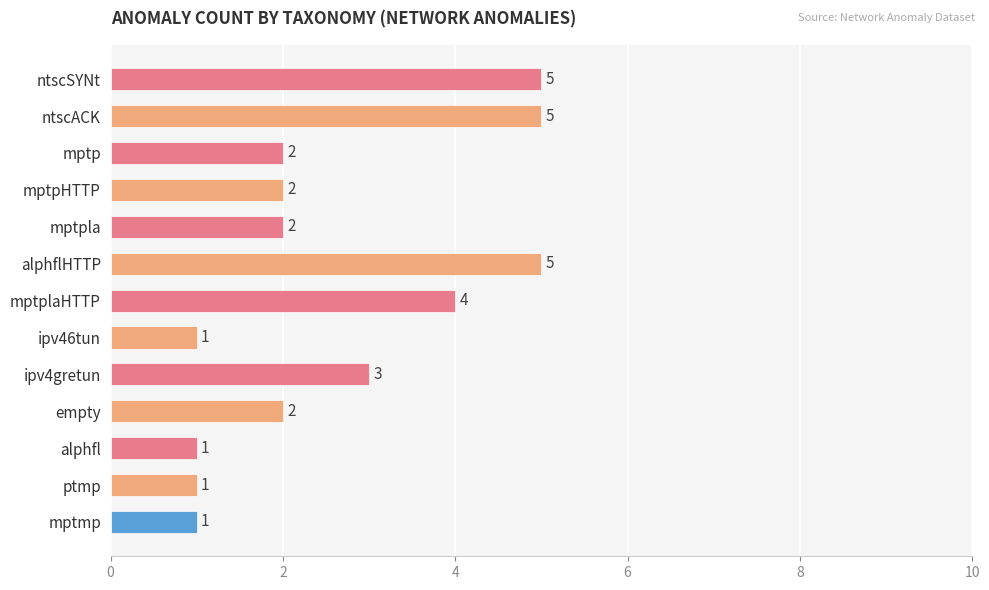

Reading top to bottom, transcribe all the data shown in this chart.

5	5	2	2	2	5	4	1	3	2	1	1	1